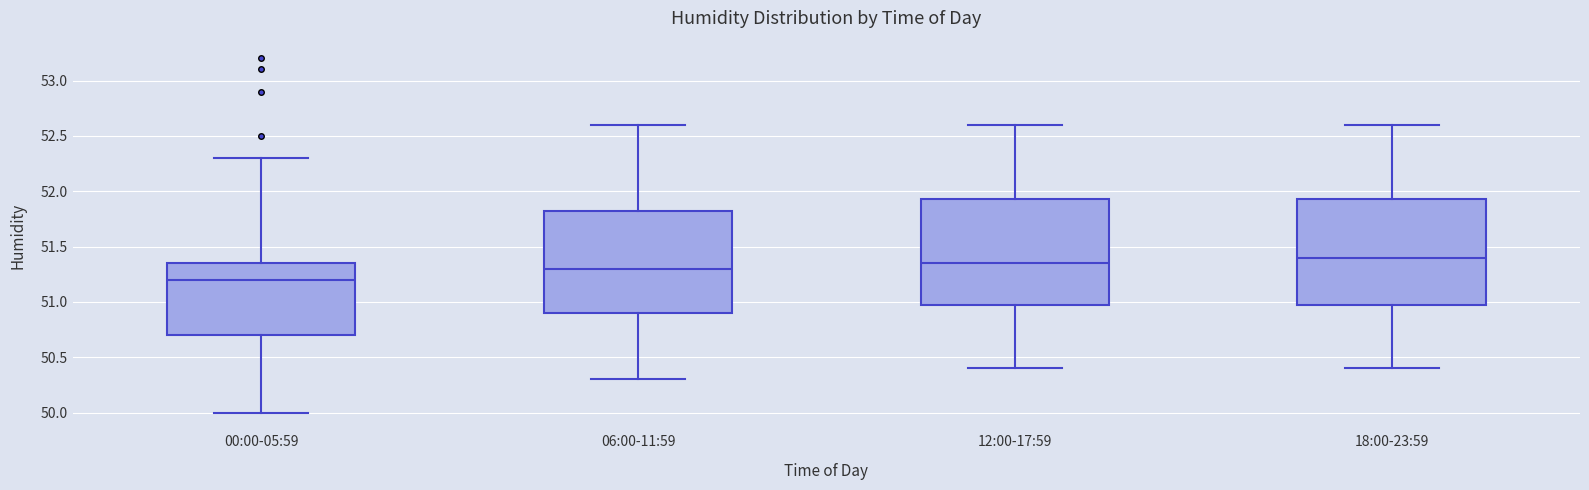

Reading left to right, read every box against the y-axis: the position of its median line, the range the box covers, and the ends of its whiskers. The values are not printed on the chart, so give them approximately, as read against the axis.

00:00-05:59: median 51.20, box 50.70 to 51.35, whiskers 50.00 to 52.30
06:00-11:59: median 51.30, box 50.90 to 51.85, whiskers 50.30 to 52.60
12:00-17:59: median 51.35, box 51.00 to 51.95, whiskers 50.40 to 52.60
18:00-23:59: median 51.40, box 51.00 to 51.95, whiskers 50.40 to 52.60